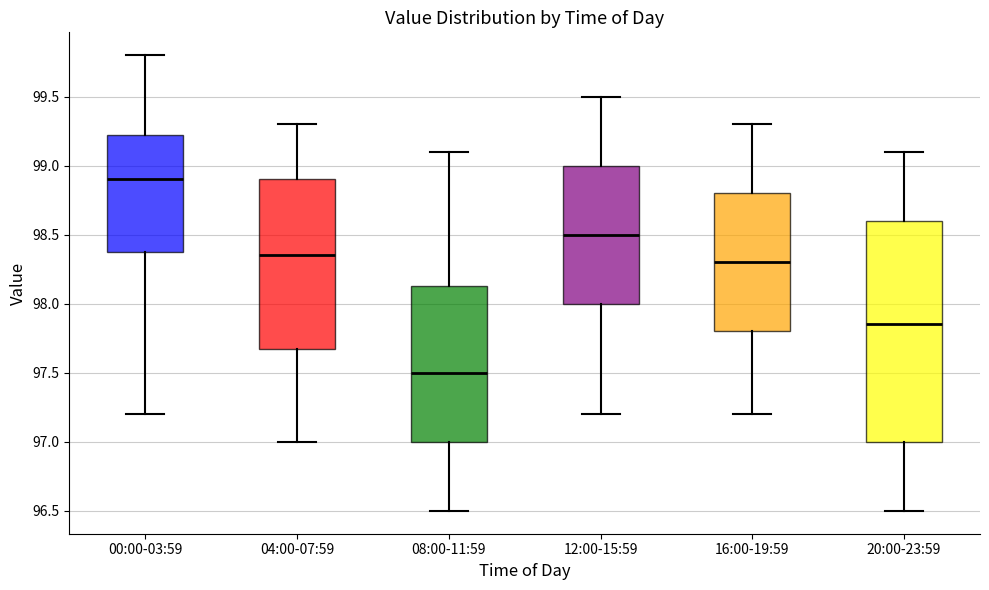

Which box is the tallest, from its lower edge to its upper edge?

20:00-23:59